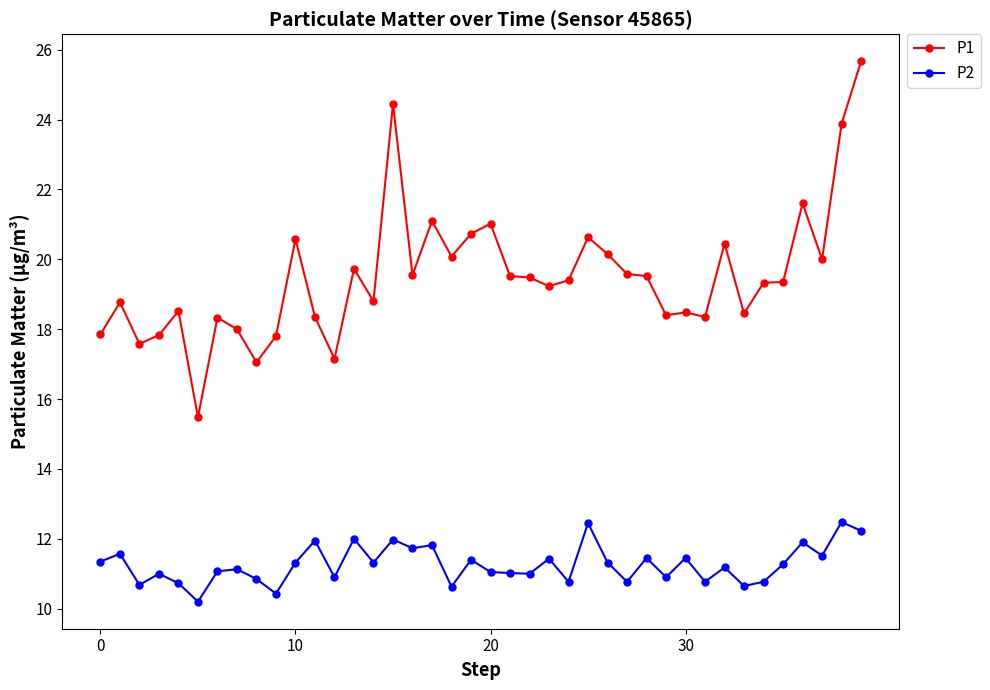

Rank the series by their average value, from lowest to highest.

P2, P1